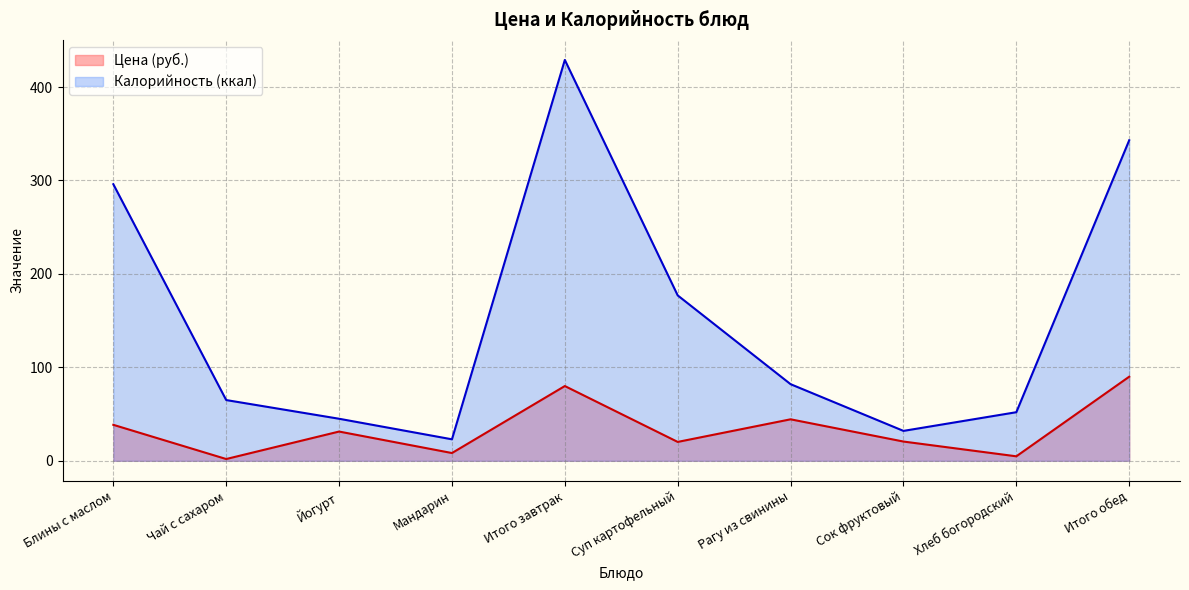

True or false: Калорийность and Цена intersect in this chart.

False